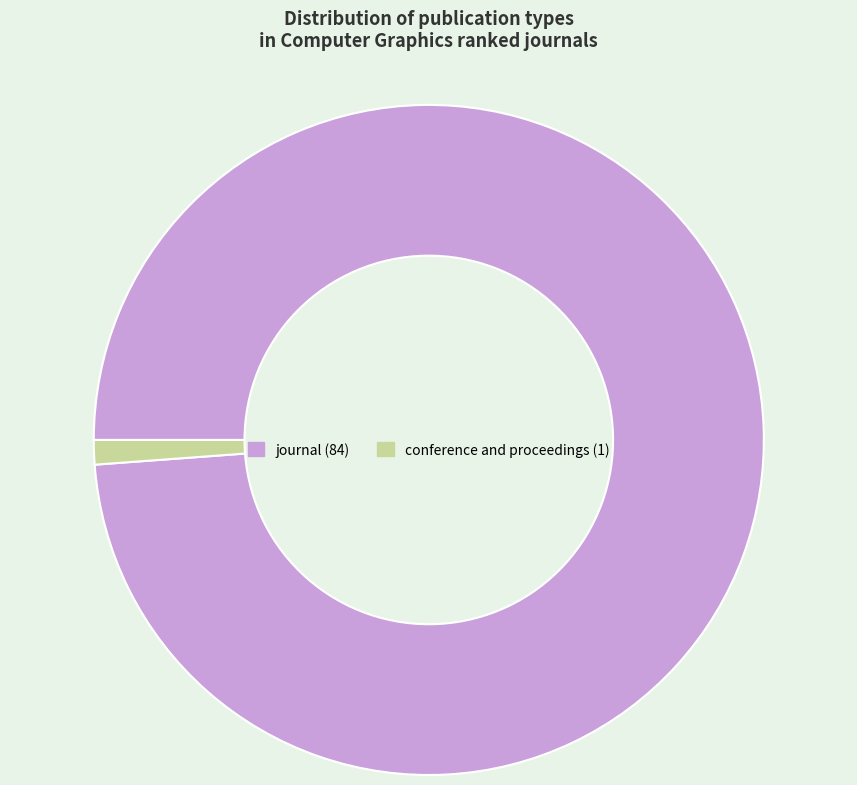

How many slices are in this pie chart?

2